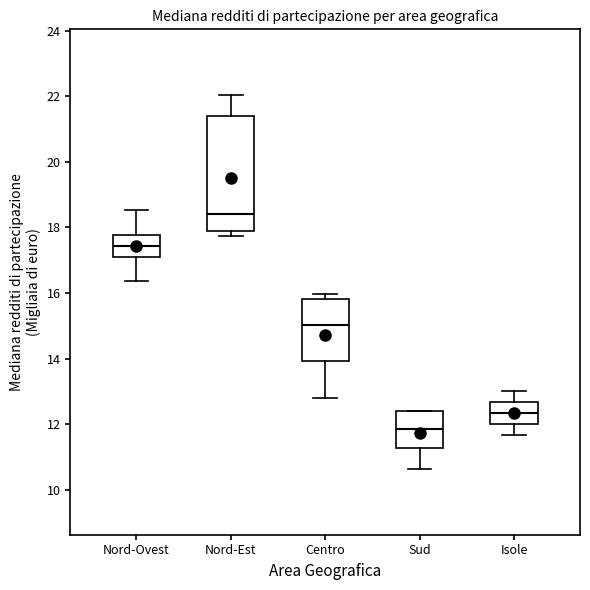

Reading left to right, transcribe this box plot: for each box, give where its median line is, the range the box spans, and where its two whiskers end, as read against the y-axis. The values are not printed on the chart, so give them approximately, as read against the axis.

Nord-Ovest: median 17.4, box 17.2 to 17.8, whiskers 16.4 to 18.6
Nord-Est: median 18.4, box 18.0 to 21.4, whiskers 17.8 to 22.0
Centro: median 15.0, box 14.0 to 15.8, whiskers 12.8 to 16.0
Sud: median 11.8, box 11.2 to 12.4, whiskers 10.6 to 12.4
Isole: median 12.4, box 12.0 to 12.6, whiskers 11.6 to 13.0